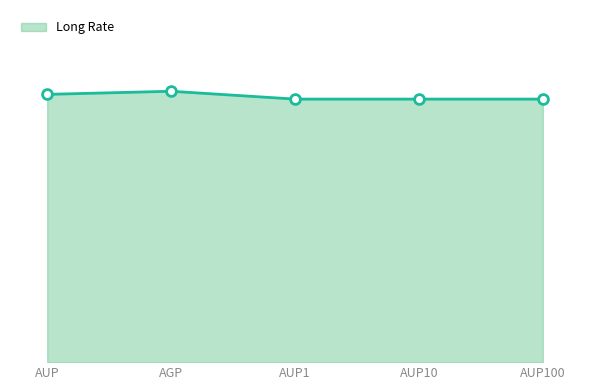

Which has a higher value, AUP1 or AUP100?

AUP1